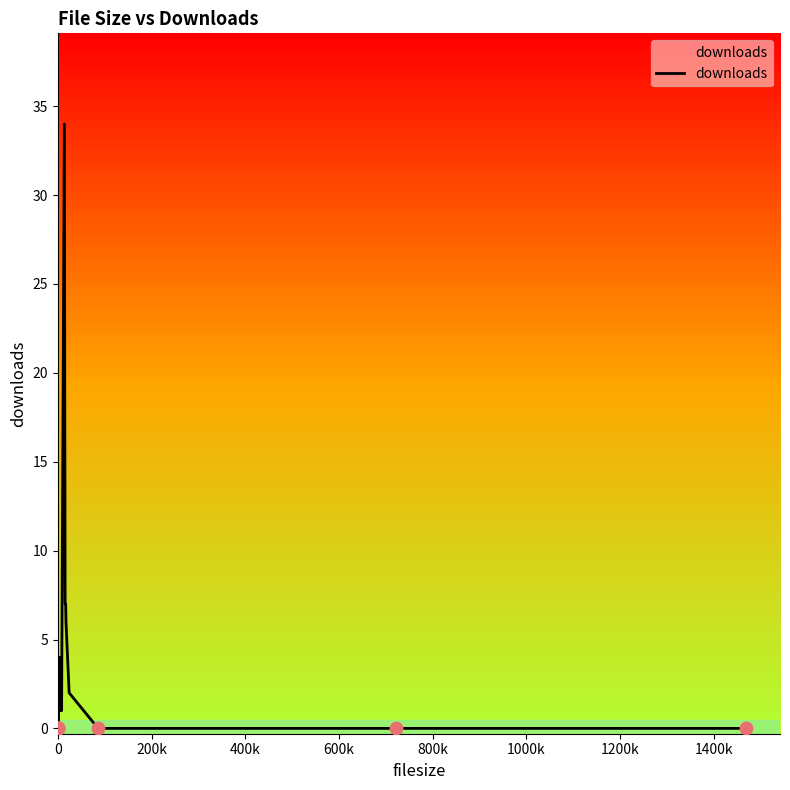

What is the difference between the maximum and minimum values?

34